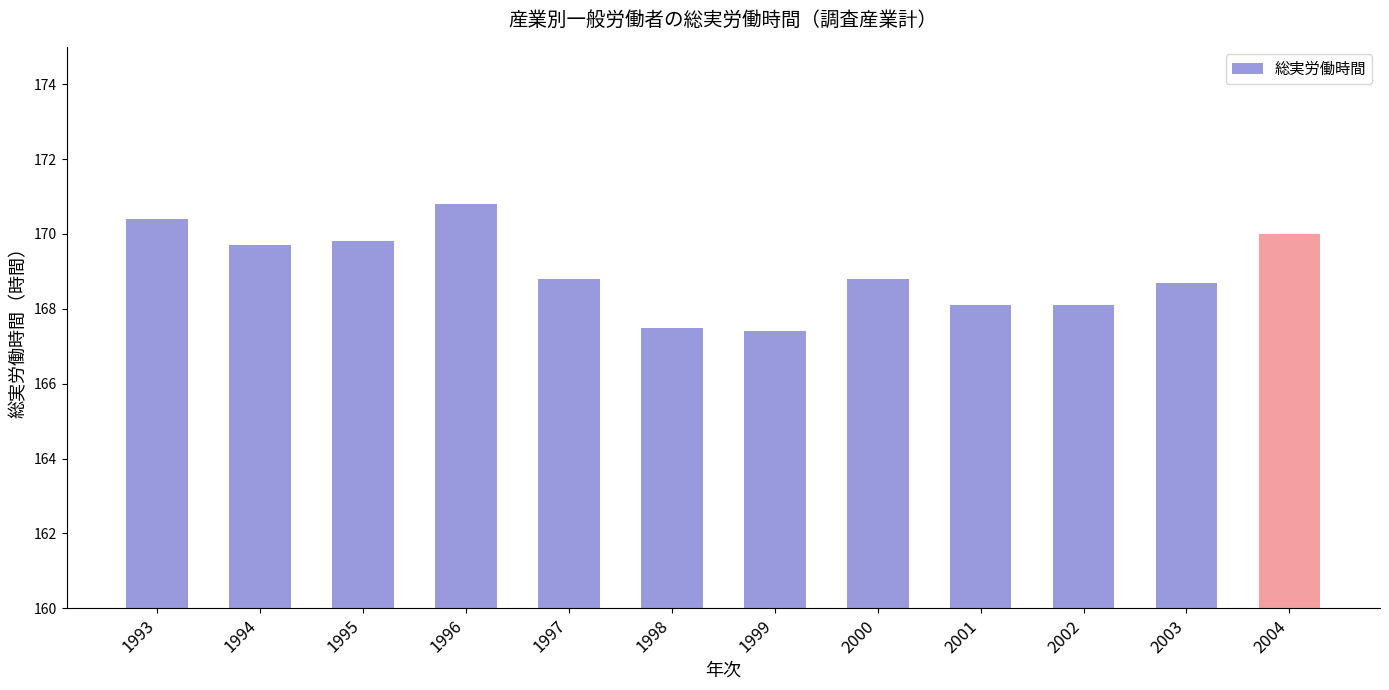

True or false: the data shows 168.1 at 2001.

True